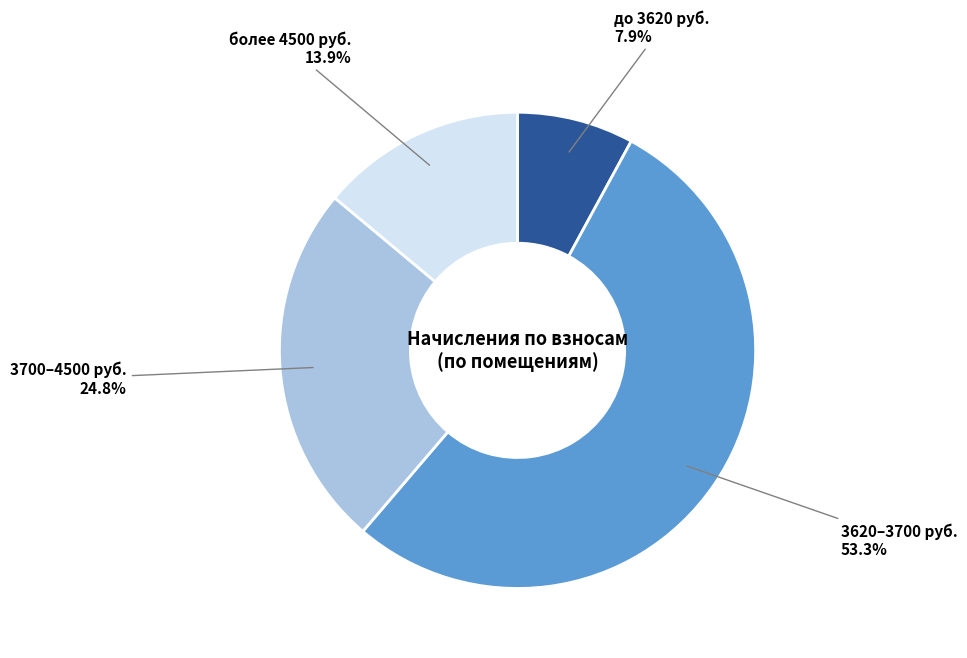

Is there a majority slice in this chart?

Yes